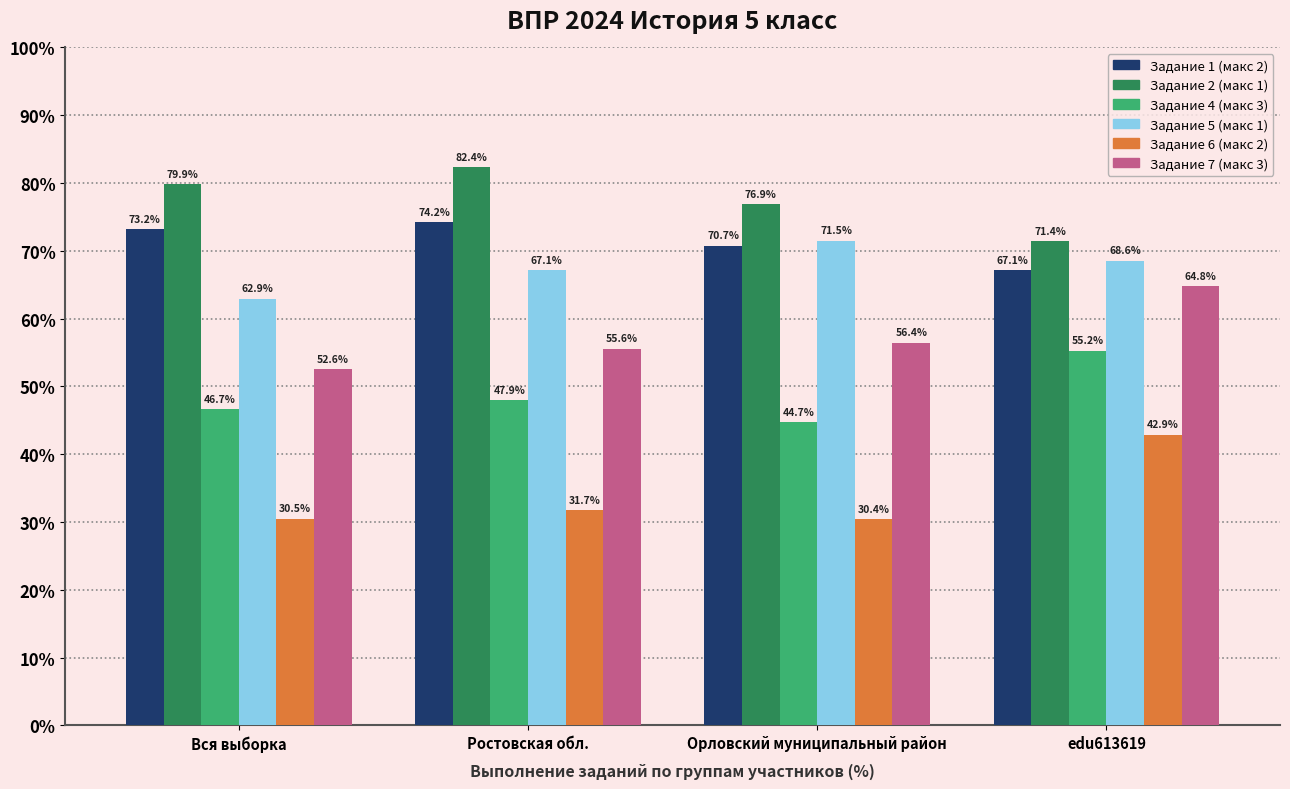

Reading left to right, what are all the values shown in this chart?

Задание 1 (макс 2): Вся выборка=73.2	Ростовская обл.=74.2	Орловский муниципальный район=70.7	edu613619=67.1
Задание 2 (макс 1): Вся выборка=79.9	Ростовская обл.=82.4	Орловский муниципальный район=76.9	edu613619=71.4
Задание 4 (макс 3): Вся выборка=46.7	Ростовская обл.=47.9	Орловский муниципальный район=44.7	edu613619=55.2
Задание 5 (макс 1): Вся выборка=62.9	Ростовская обл.=67.1	Орловский муниципальный район=71.5	edu613619=68.6
Задание 6 (макс 2): Вся выборка=30.5	Ростовская обл.=31.7	Орловский муниципальный район=30.4	edu613619=42.9
Задание 7 (макс 3): Вся выборка=52.6	Ростовская обл.=55.6	Орловский муниципальный район=56.4	edu613619=64.8